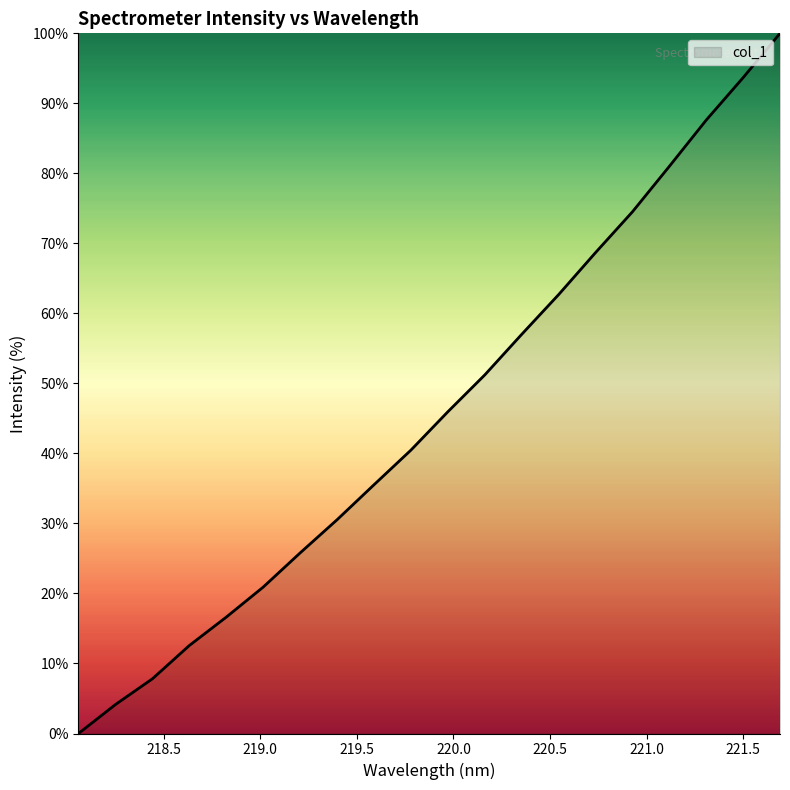

Reading left to right, extract all data points from this chart.

0.0	4.1	7.8	12.6	16.6	20.9	25.8	30.5	35.5	40.5	46.0	51.2	57.0	62.7	68.7	74.5	81.0	87.6	93.7	100.0